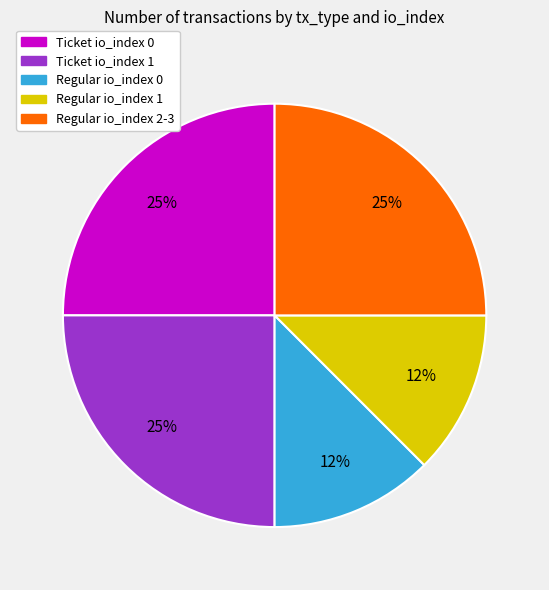

Is there a majority slice in this chart?

No